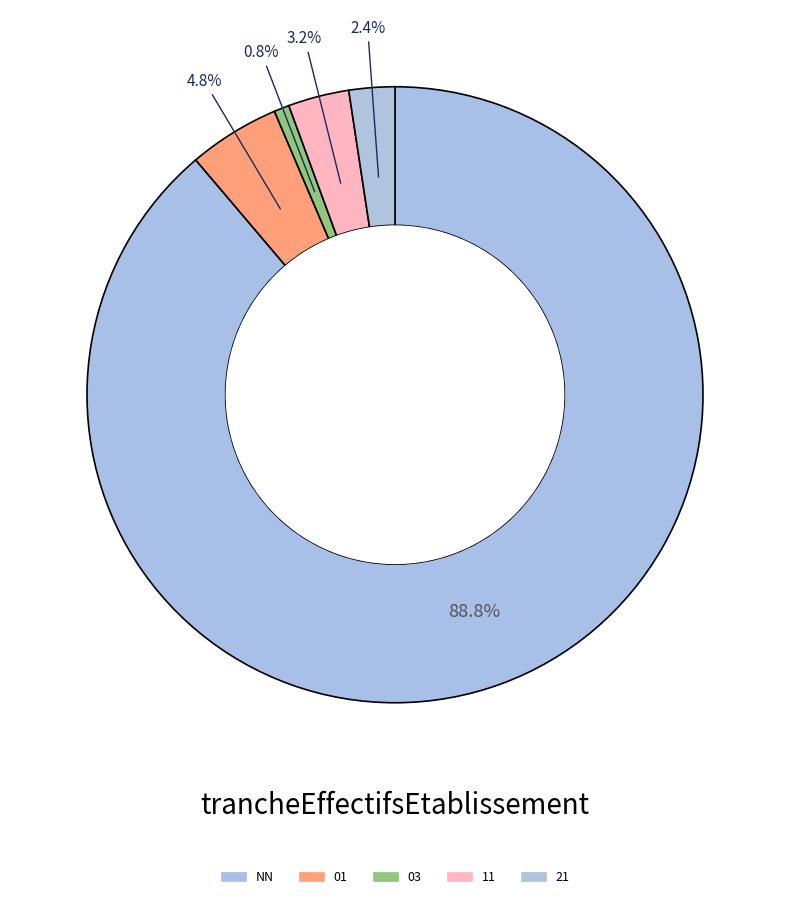

What is the change in value from 01 to 03?

-5